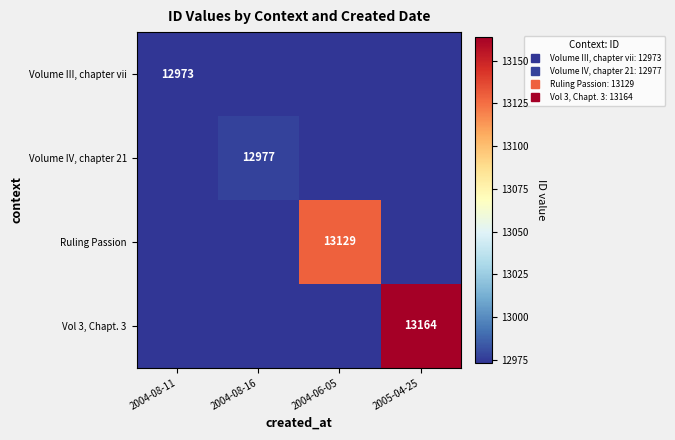

Rank the series at 2004-08-16 from highest to lowest value.

Volume IV, chapter 21, Volume III, chapter vii, Ruling Passion, Vol 3, Chapt. 3